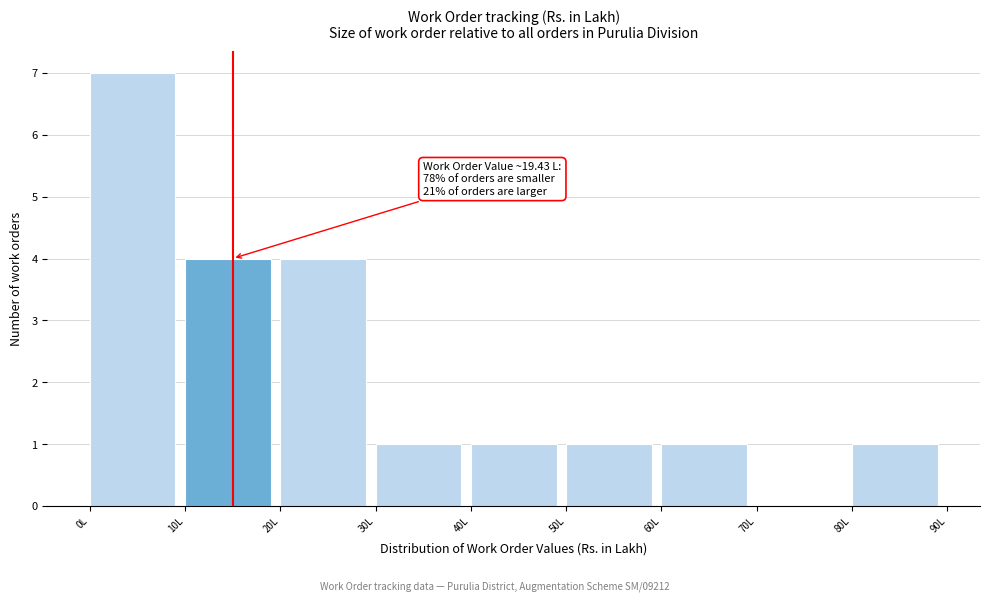

Which range on the x-axis has the tallest bar?

0 to 10